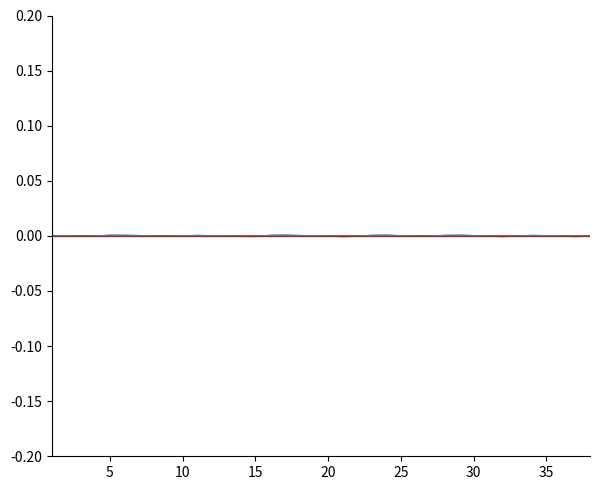

How many lines are shown in the chart?

1